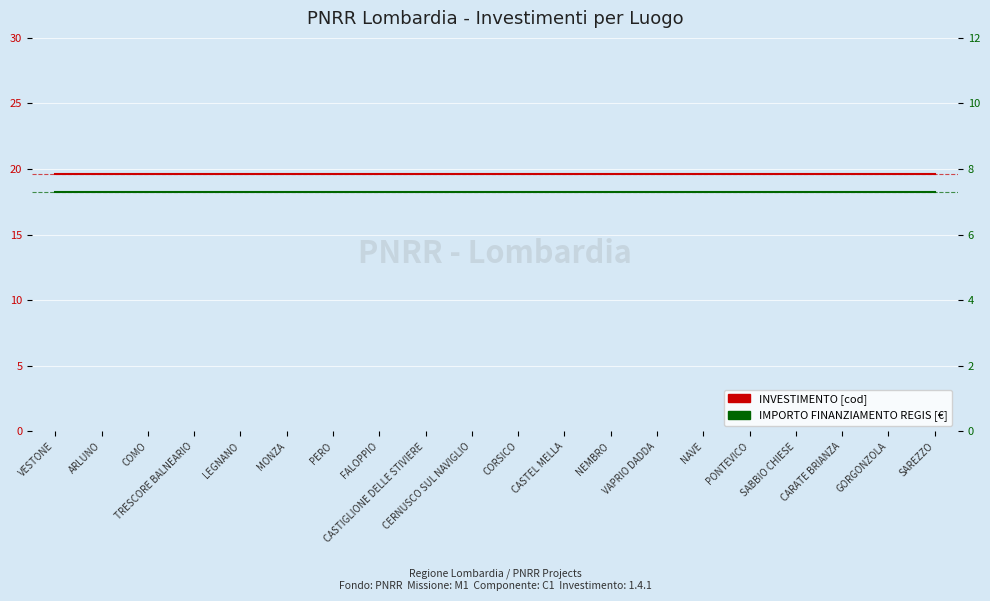

True or false: INVESTIMENTO and IMPORTO FINANZIAMENTO REGIS cross at least once.

False